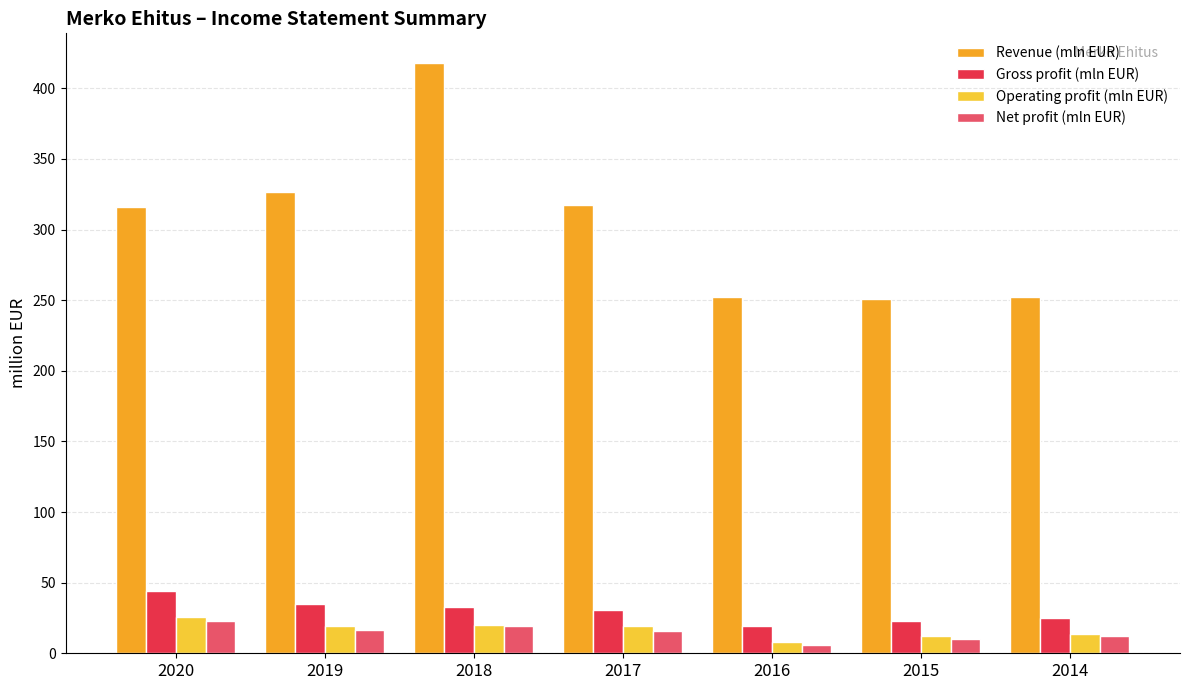

How many bars are there in total?

28